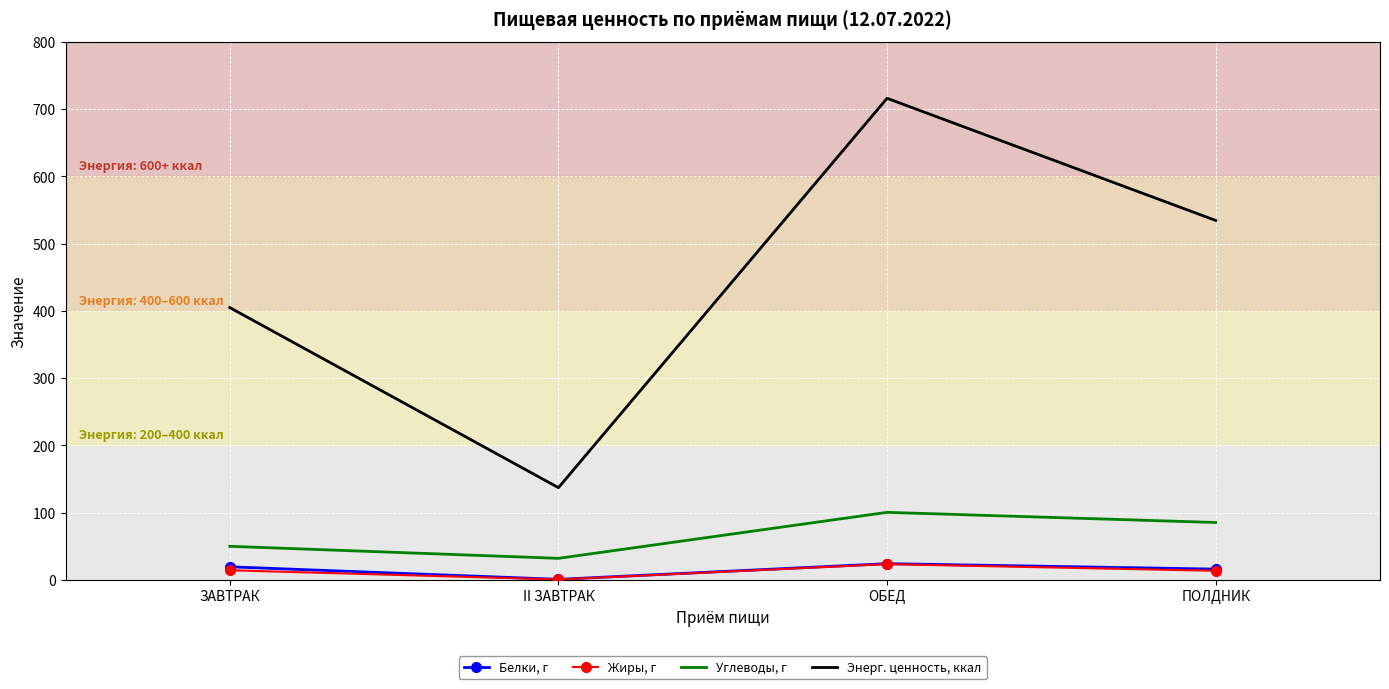

What are all the series names shown in the legend?

Белки, г, Жиры, г, Углеводы, г, Энерг. ценность, ккал